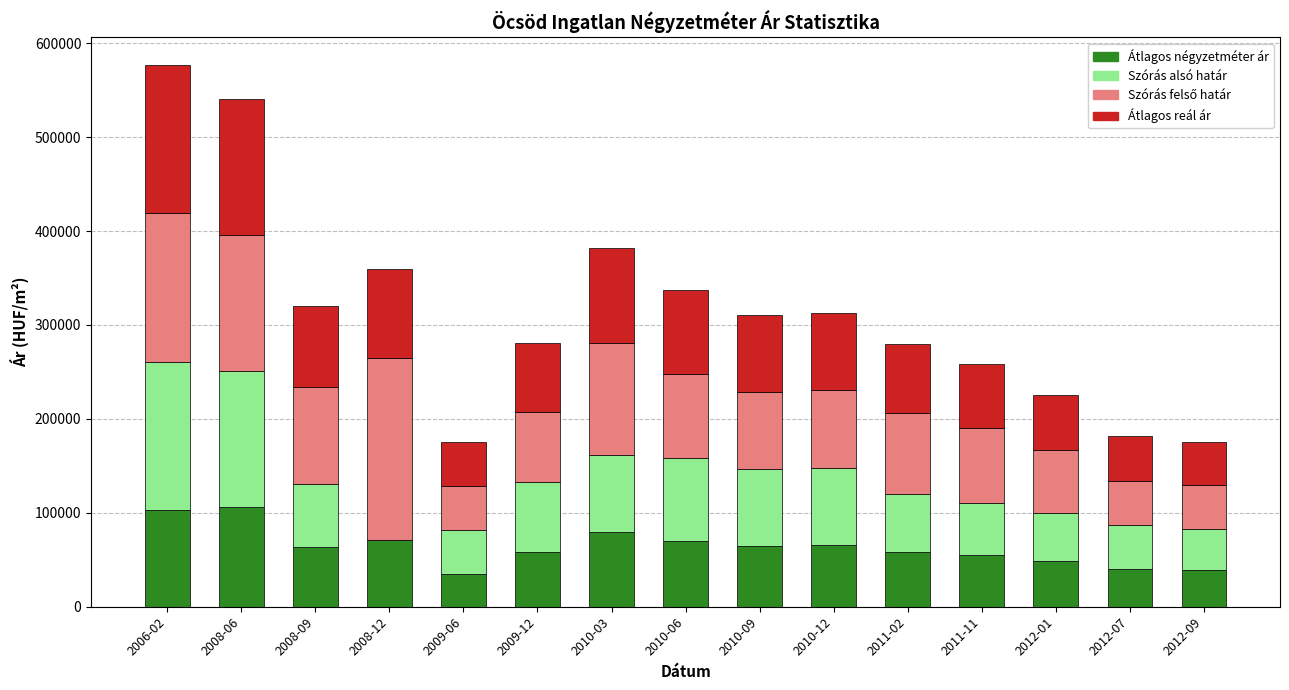

What is the maximum value for Átlagos négyzetméter ár?

106340